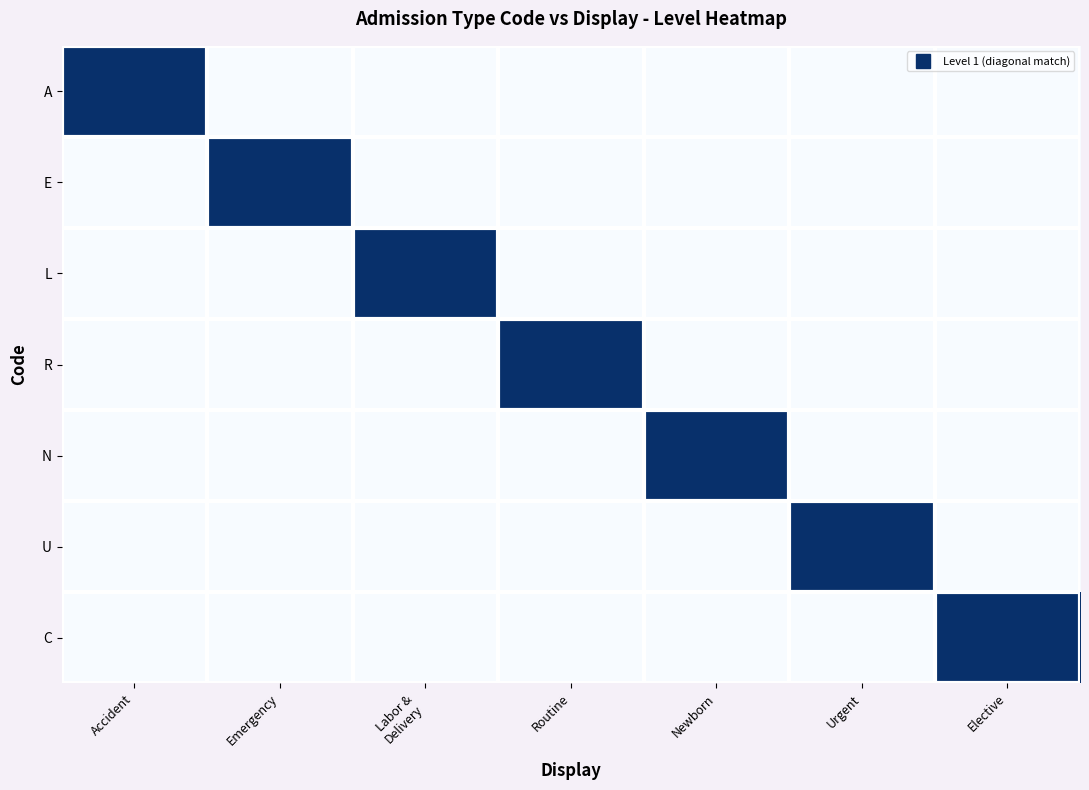

What is the spread (max minus min) of values at Elective?

1